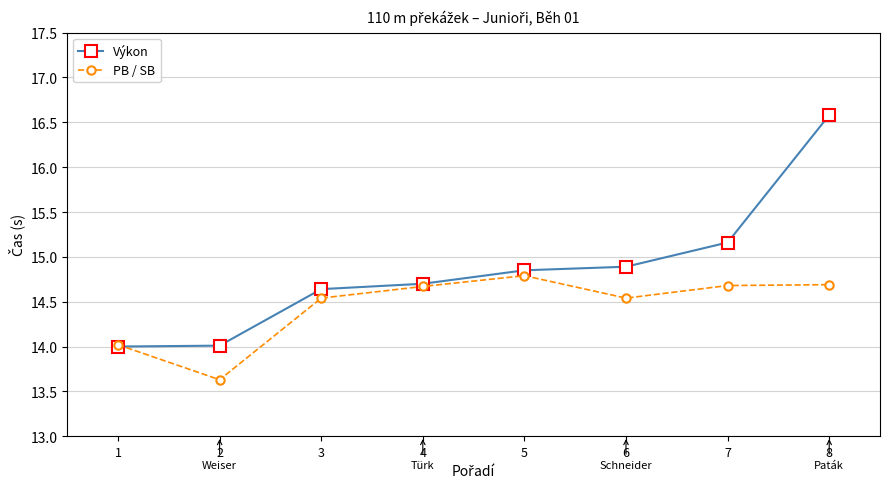

Between 2 and 5, which series saw the biggest shift?

PB / SB